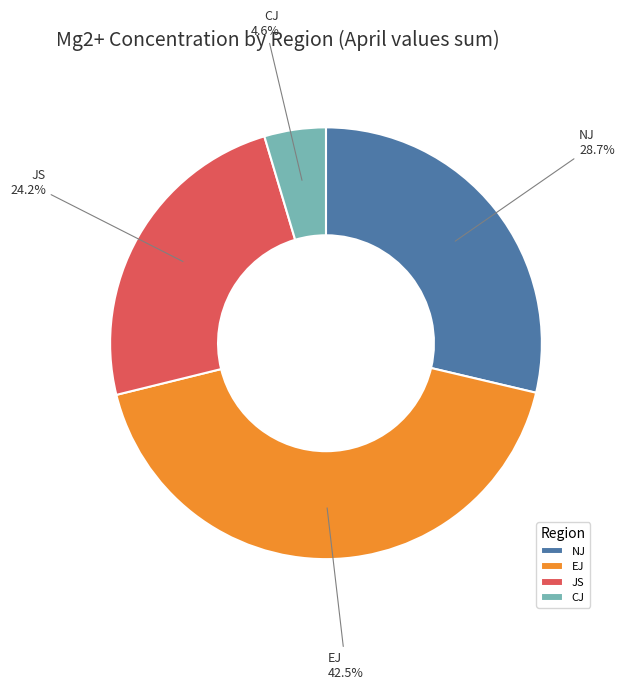

Which category has the biggest portion of the pie?

EJ